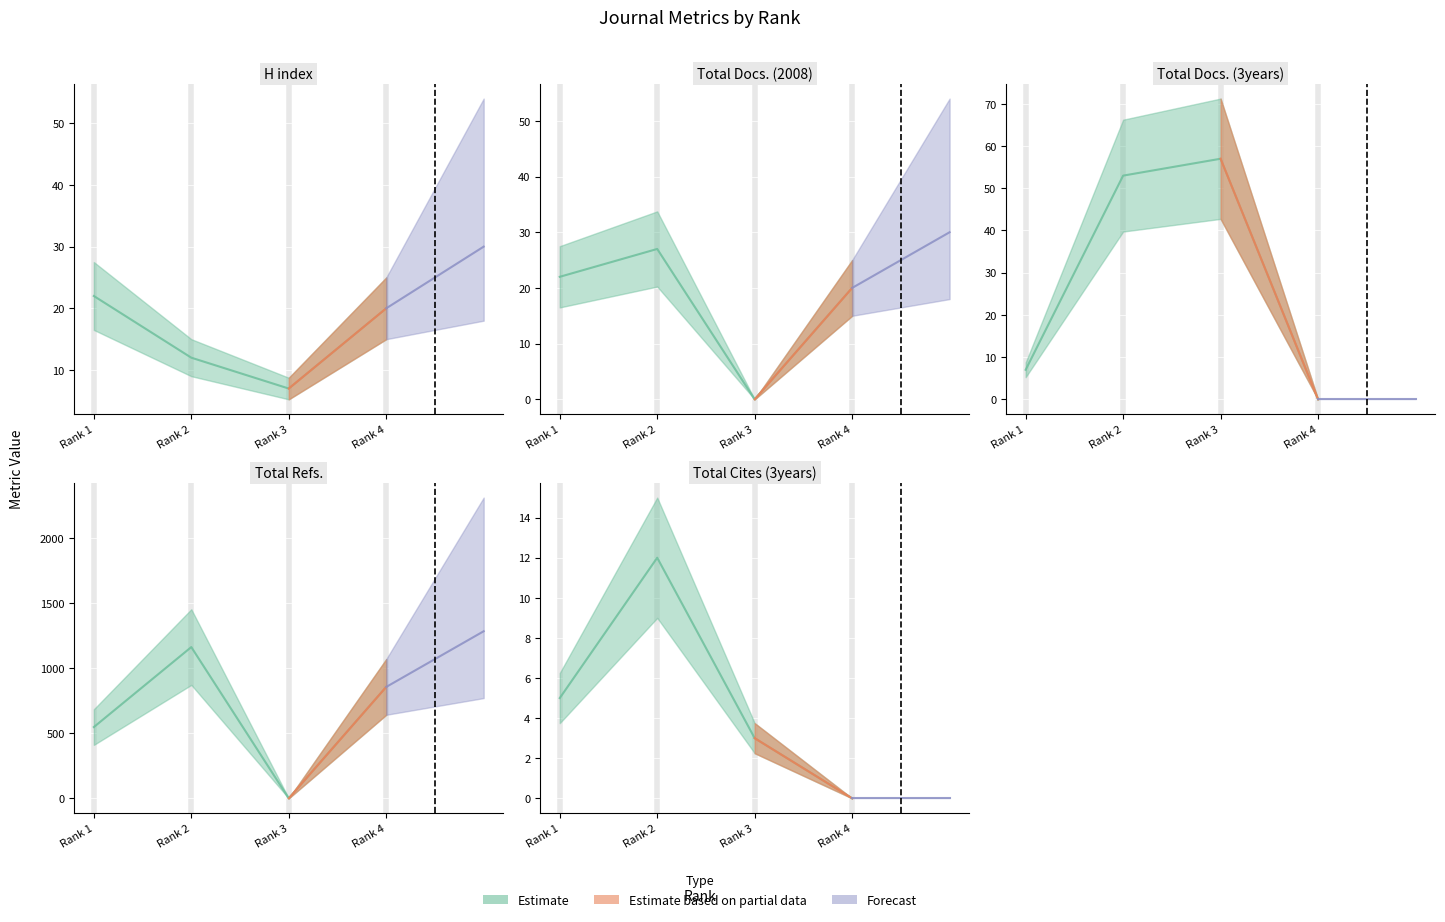

Reading left to right, list all the values displayed in this chart.

H index: 22	12	7	20
Total Docs. (2008): 22	27	0	20
Total Docs. (3years): 7	53	57	0
Total Refs.: 547	1161	0	855
Total Cites (3years): 5	12	3	0